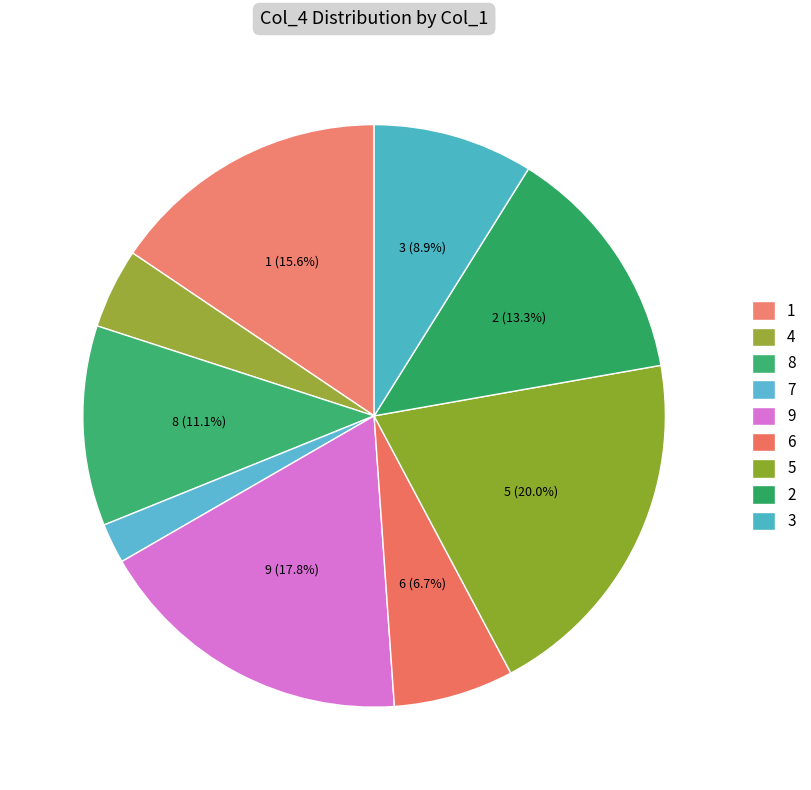

To the nearest percent, what percentage of the pie is 8?

11%